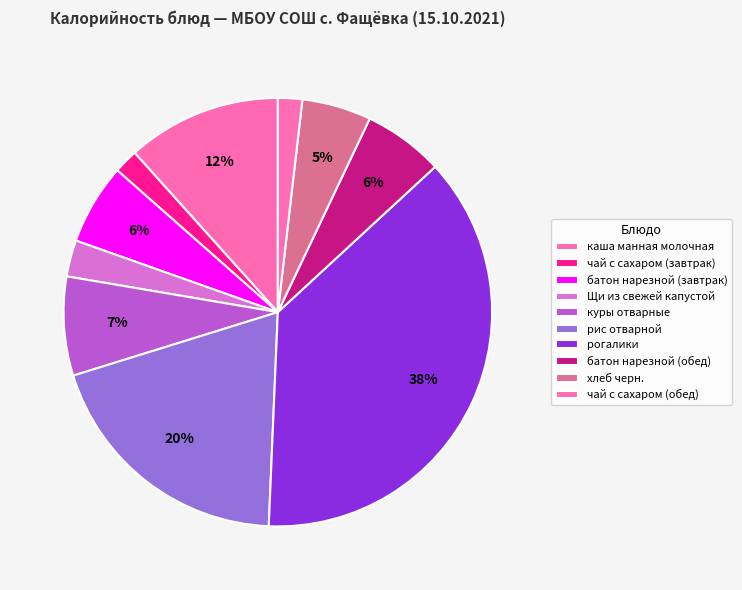

Count the number of slices in the pie.

10